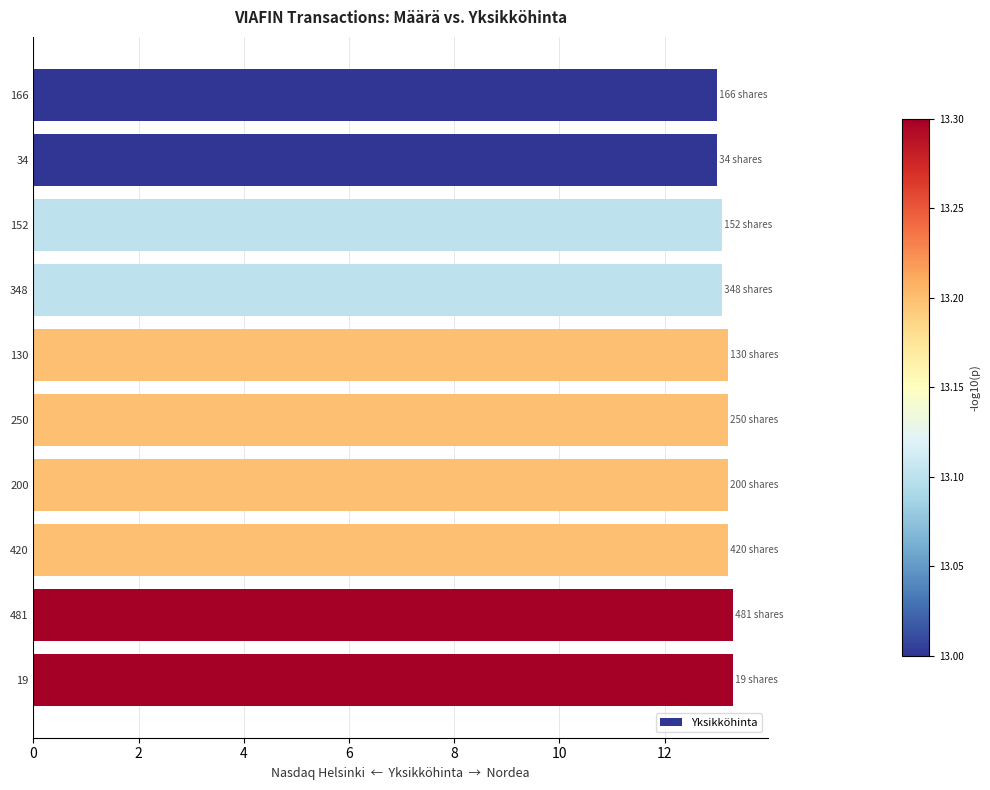

What is the value of the 9th bar from the top?

13.3